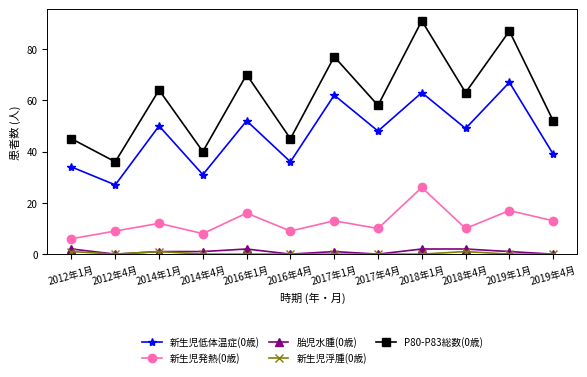

How many lines are shown in the chart?

5